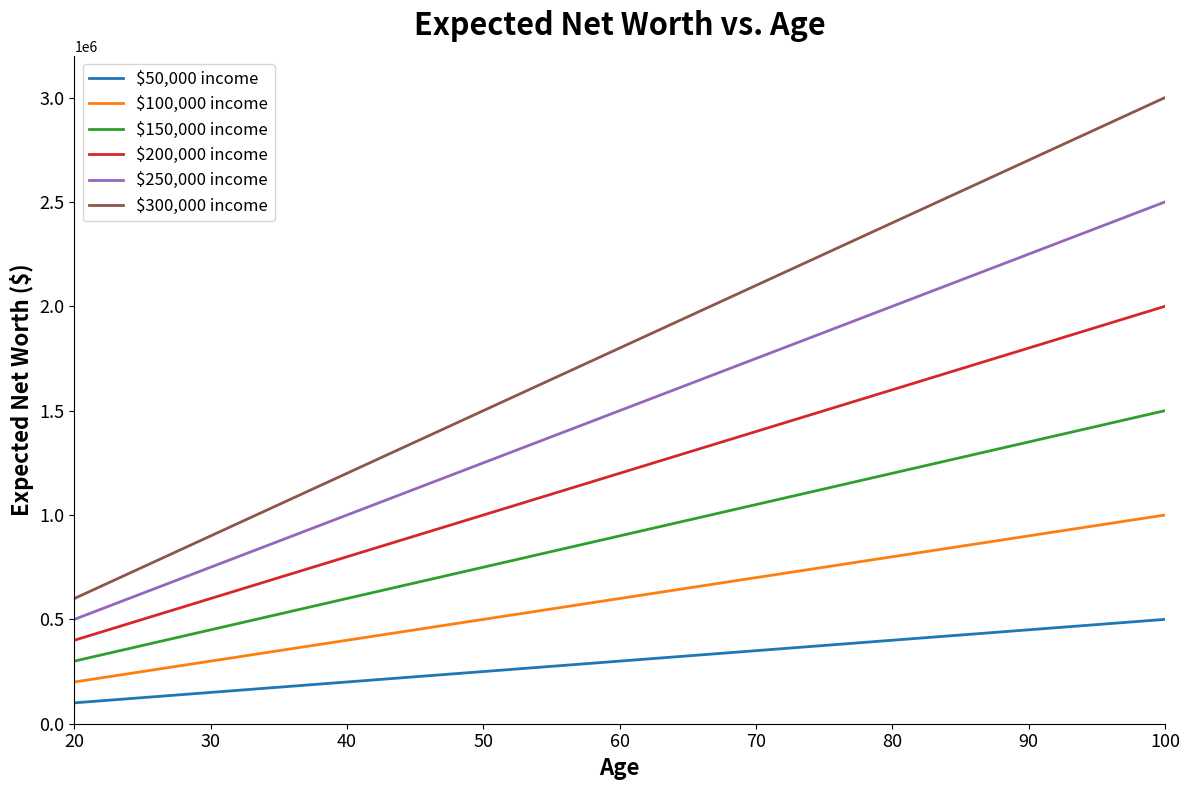

Reading left to right, extract all data points from this chart.

$50,000 income: 100000	135000	150000	175000	200000	225000	250000	275000	300000	325000	350000	375000	400000	425000	450000	475000	500000
$100,000 income: 200000	270000	300000	350000	400000	450000	500000	550000	600000	650000	700000	750000	800000	850000	900000	950000	1000000
$150,000 income: 300000	405000	450000	525000	600000	675000	750000	825000	900000	975000	1050000	1125000	1200000	1275000	1350000	1425000	1500000
$200,000 income: 400000	540000	600000	700000	800000	900000	1000000	1100000	1200000	1300000	1400000	1500000	1600000	1700000	1800000	1900000	2000000
$250,000 income: 500000	675000	750000	875000	1000000	1125000	1250000	1375000	1500000	1625000	1750000	1875000	2000000	2125000	2250000	2375000	2500000
$300,000 income: 600000	810000	900000	1050000	1200000	1350000	1500000	1650000	1800000	1950000	2100000	2250000	2400000	2550000	2700000	2850000	3000000